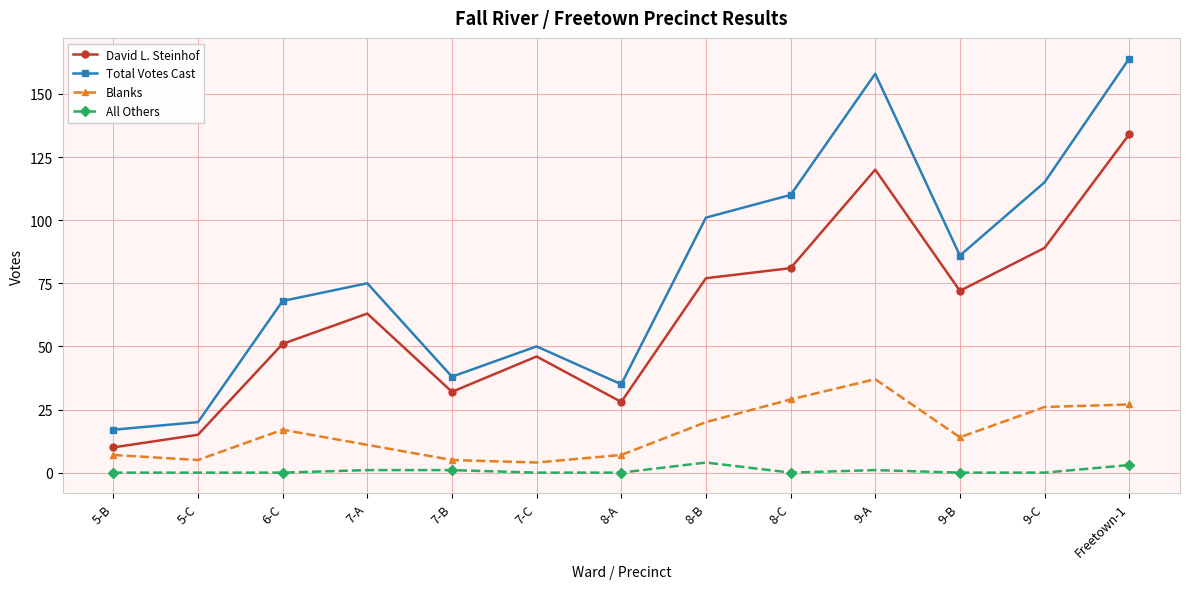

What is the difference between the maximum and second lowest values in the Total Votes Cast series?

144